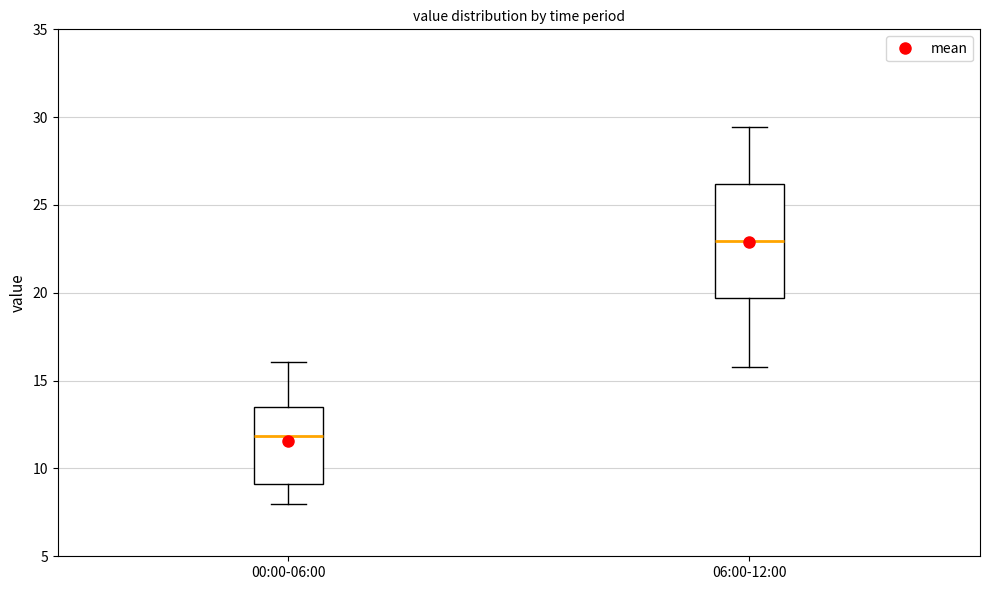

Where does the upper whisker of the box for 00:00-06:00 end on the y-axis? The values are not printed on the chart, so give them approximately, as read against the axis.

16.0